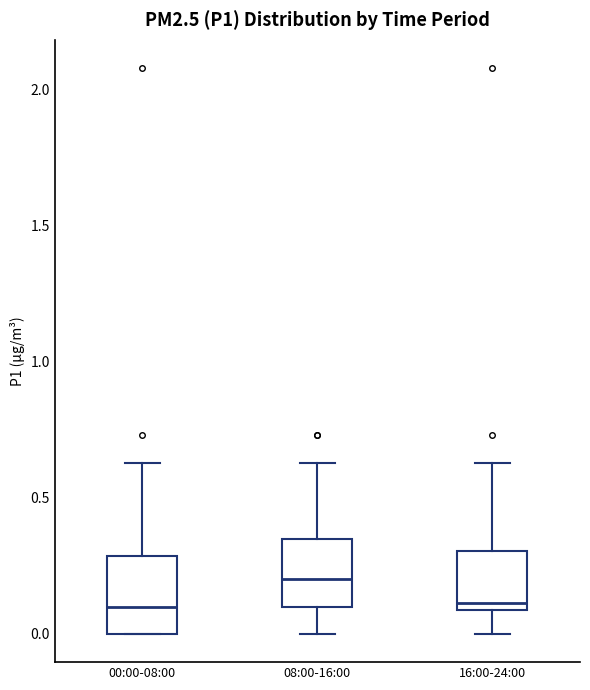

Reading left to right, read every box against the y-axis: the position of its median line, the range the box covers, and the ends of its whiskers. The values are not printed on the chart, so give them approximately, as read against the axis.

00:00-08:00: median 0.10, box 0.00 to 0.30, whiskers 0.00 to 0.65
08:00-16:00: median 0.20, box 0.10 to 0.35, whiskers 0.00 to 0.65
16:00-24:00: median 0.10 (just above the box's lower edge), box 0.10 to 0.30, whiskers 0.00 to 0.65